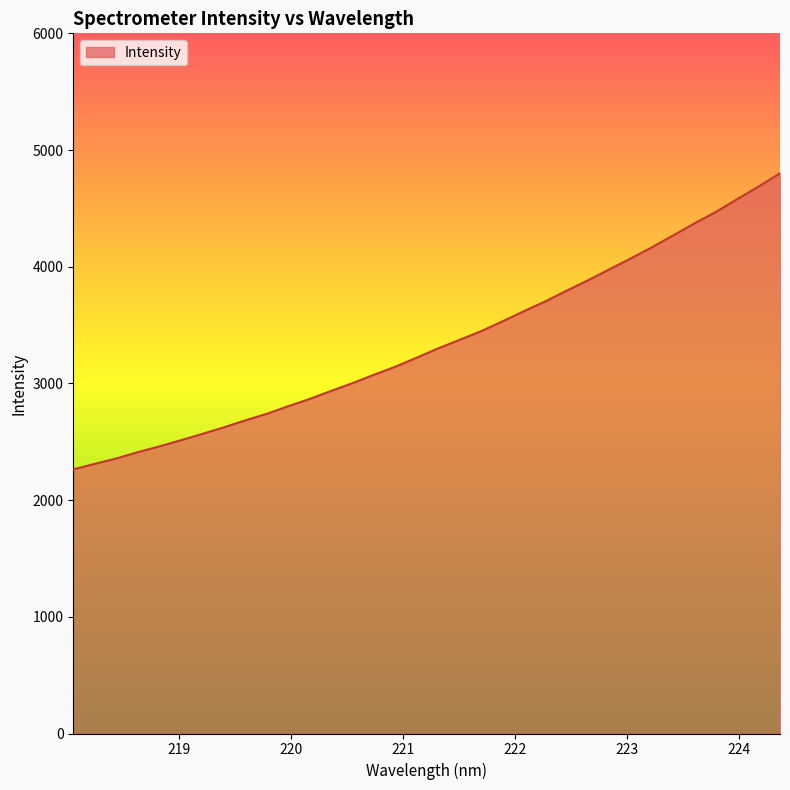

Does the chart display data point markers on the line(s)?

No